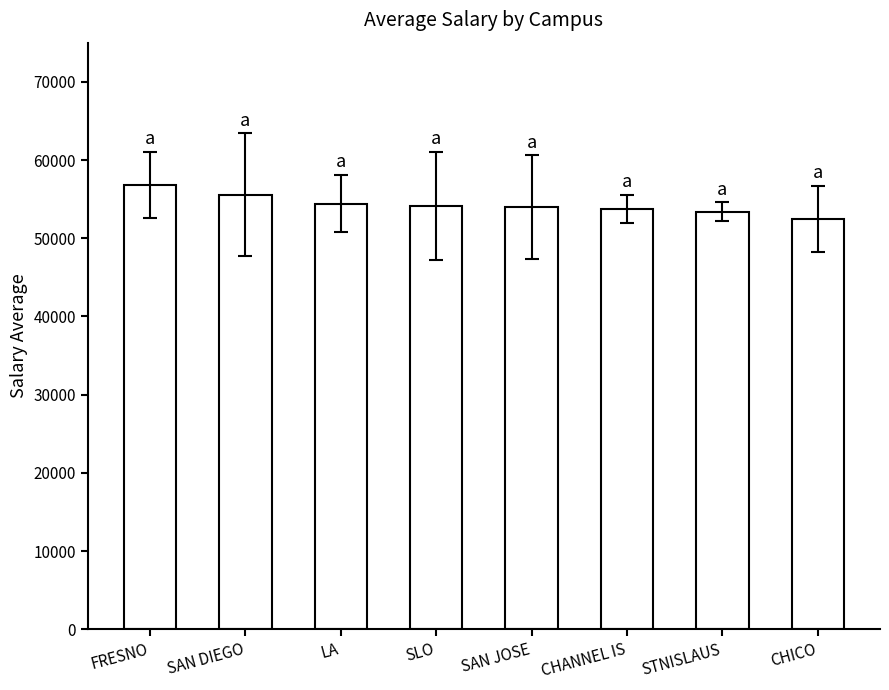

Read the value at SLO.

54095.5